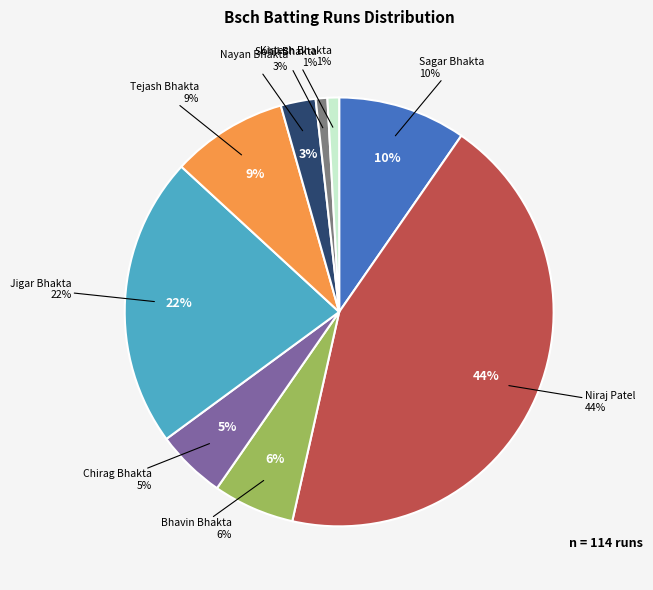

What percentage is the Jigar Bhakta slice, to the nearest percent?

22%